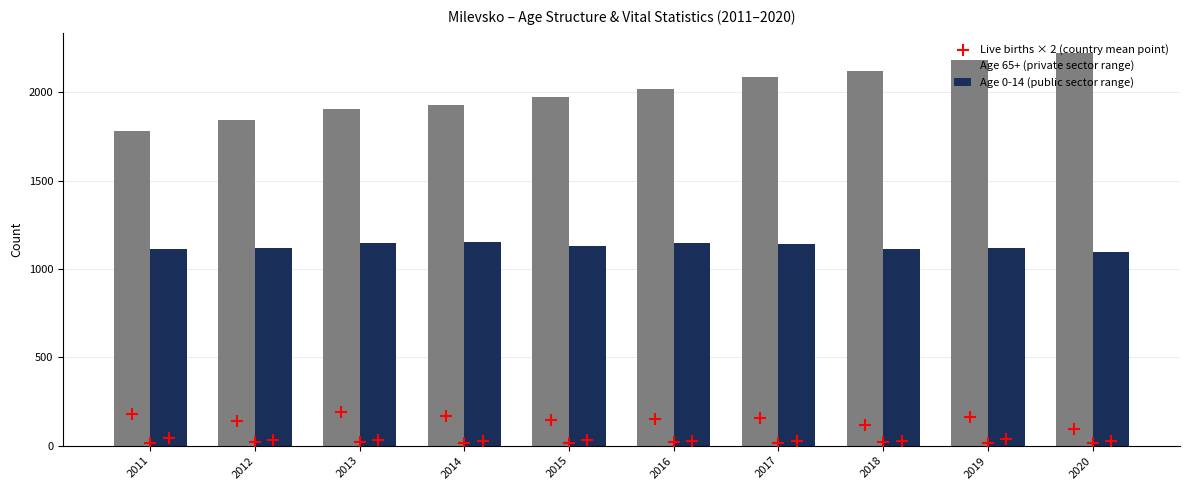

Which series has the widest spread of Y values?

Age 65+ (private sector range)